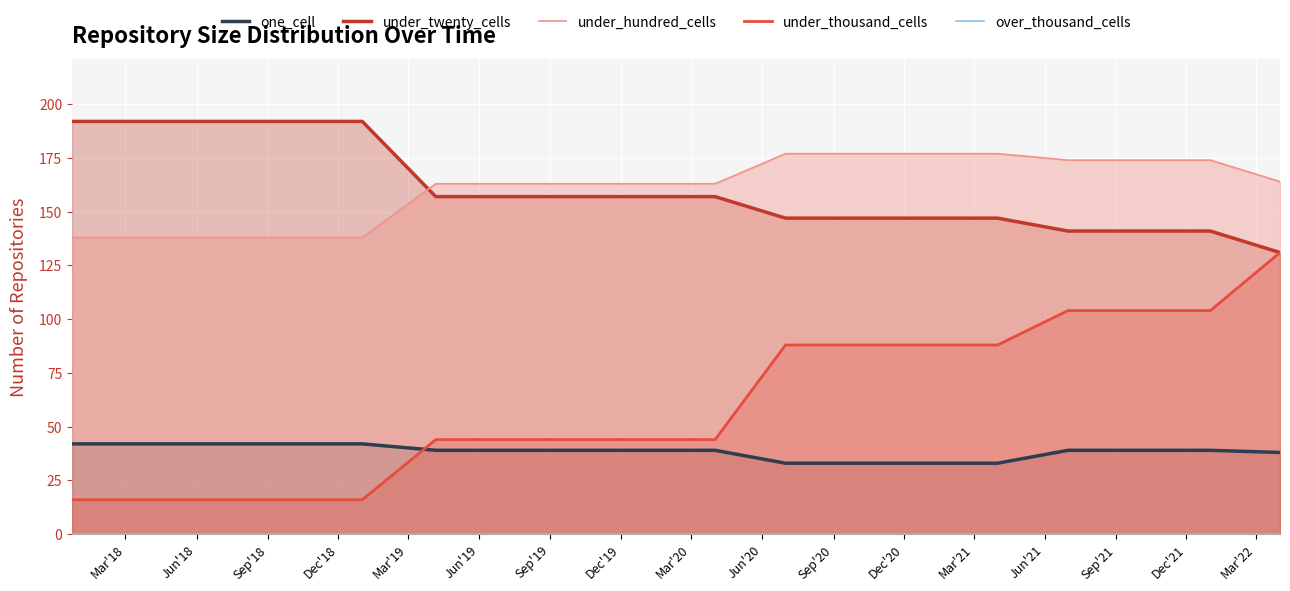

True or false: under_hundred_cells has more than 2 points higher than both neighbors.

False